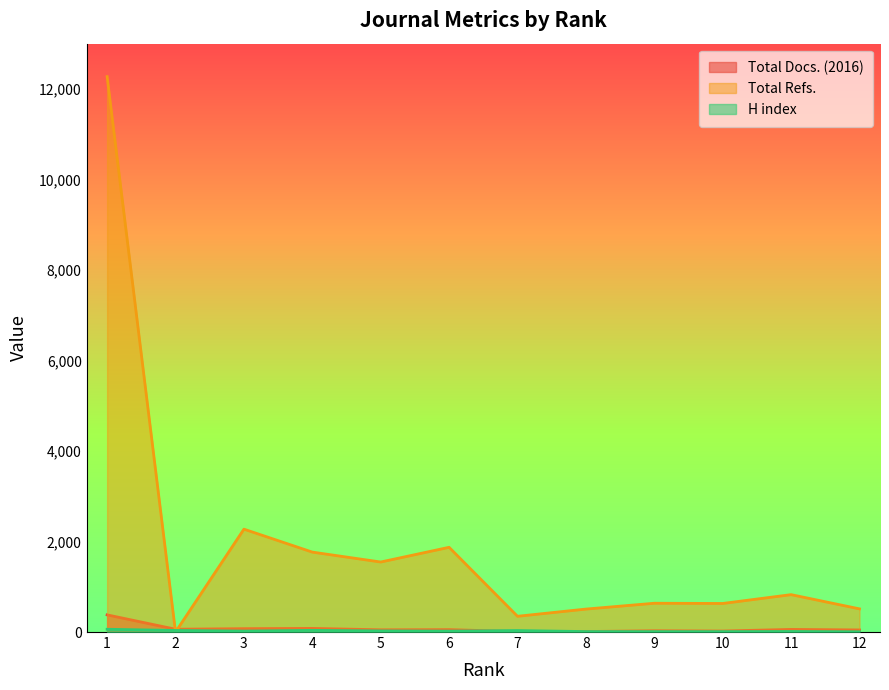

At 4, list the series in order from smallest to largest.

H index, Total Docs. (2016), Total Refs.